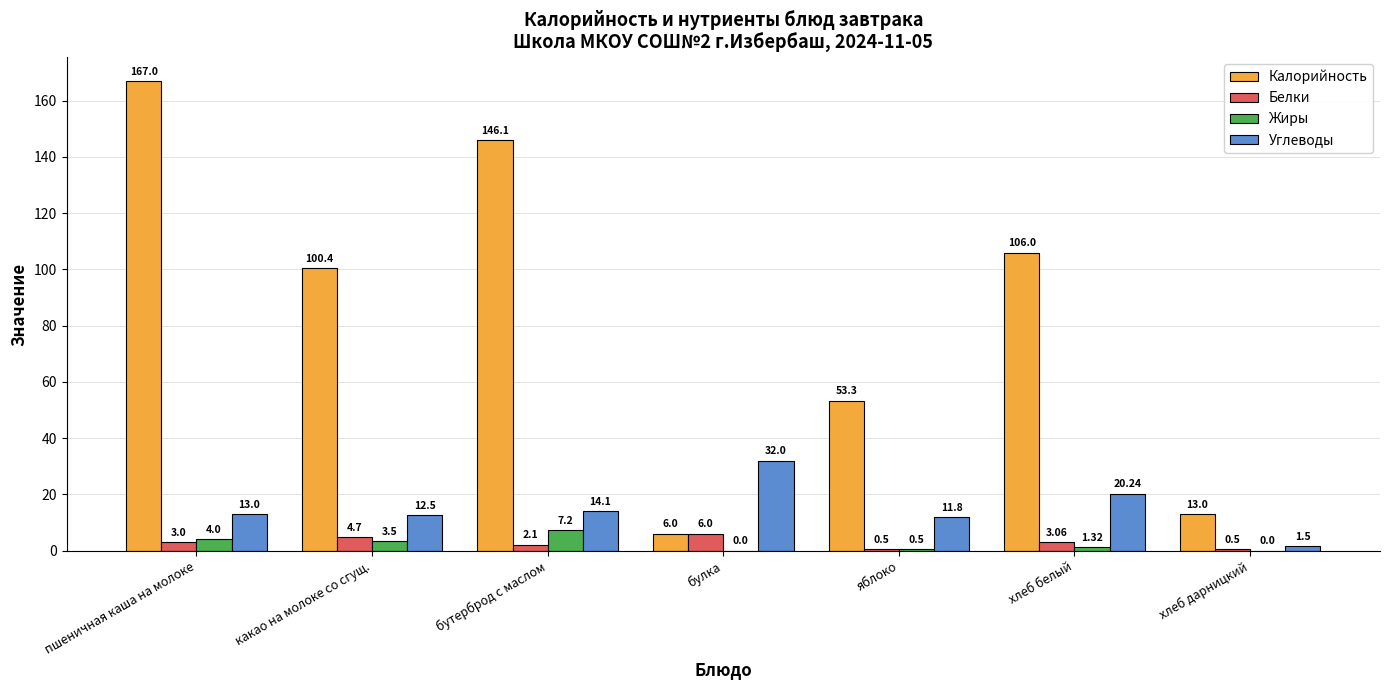

Where is Жиры nearest to the value 3?

какао на молоке со сгущ.